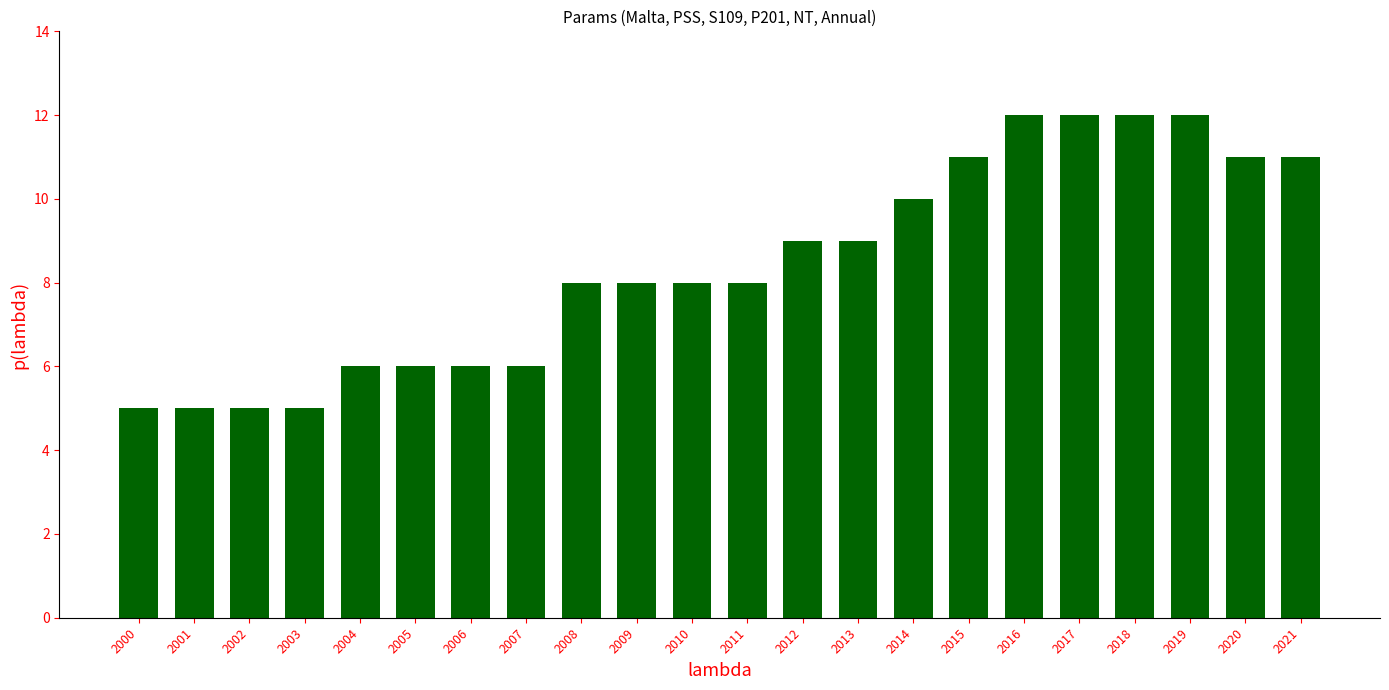

What is the difference between the maximum and minimum values?

7